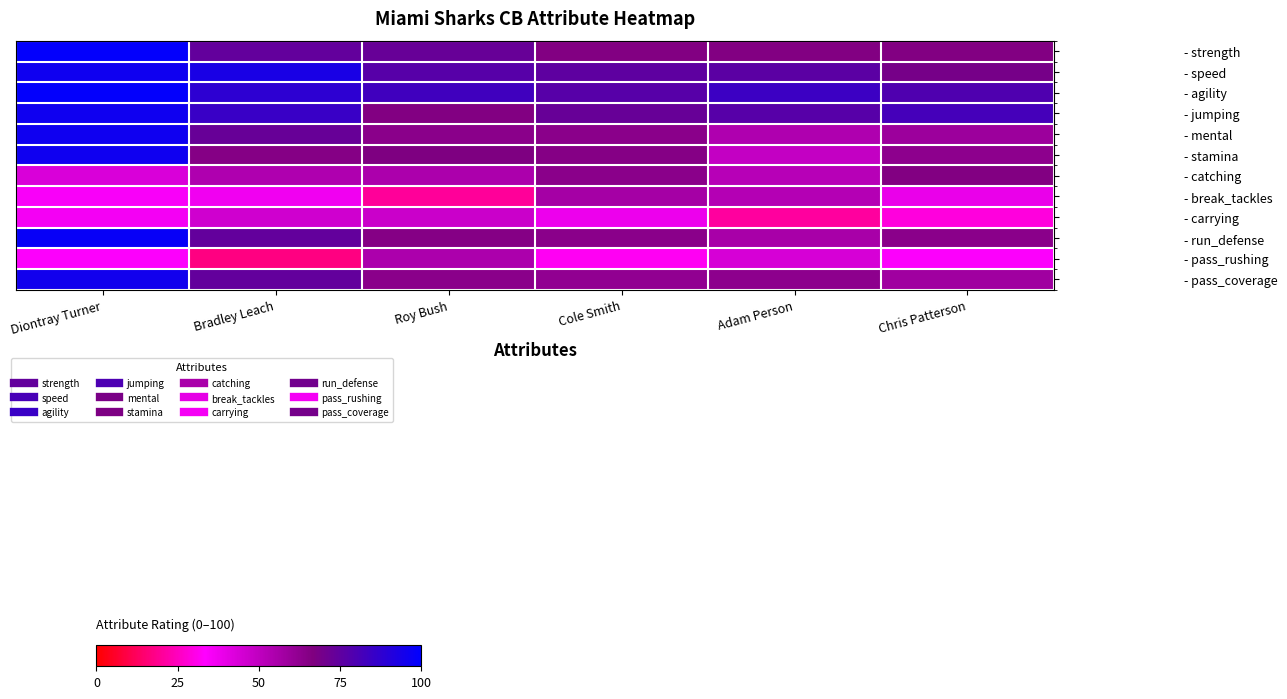

What is the greatest value displayed?

99